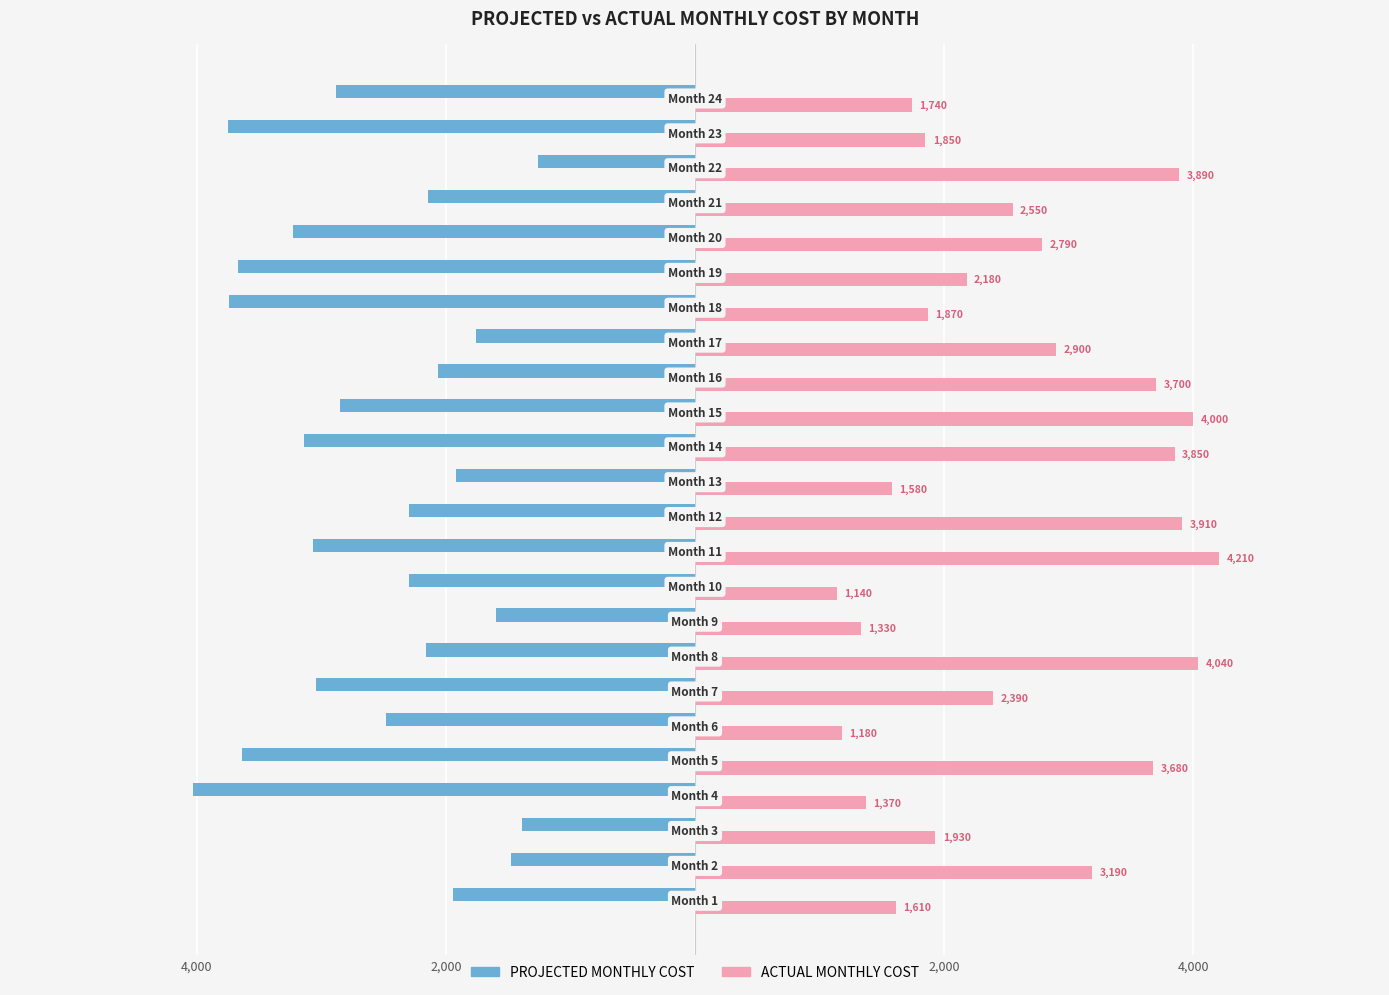

What are all the series names shown in the legend?

PROJECTED MONTHLY COST, ACTUAL MONTHLY COST